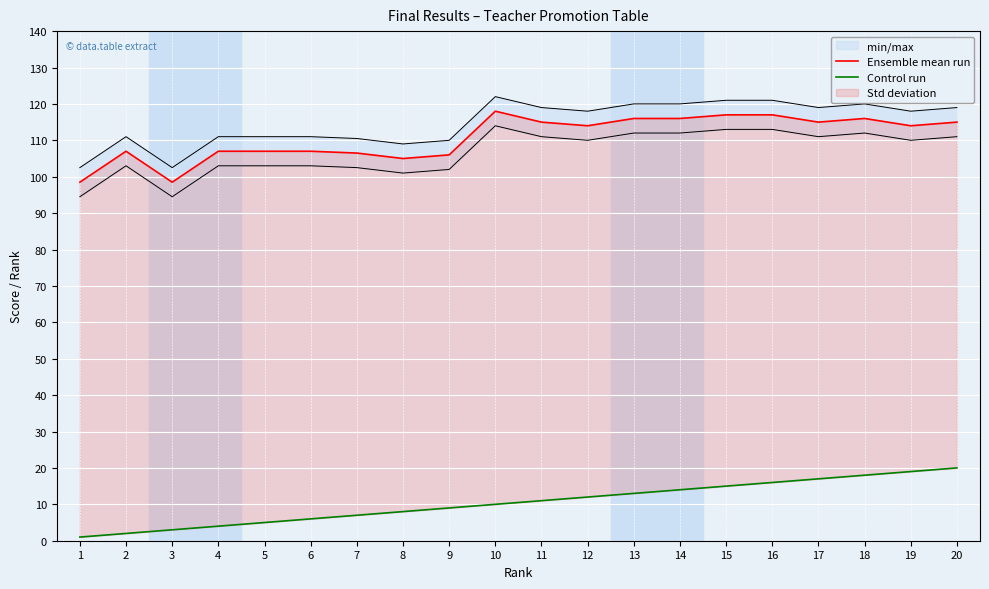

Between 15 and 16, which series saw the biggest shift?

Control run